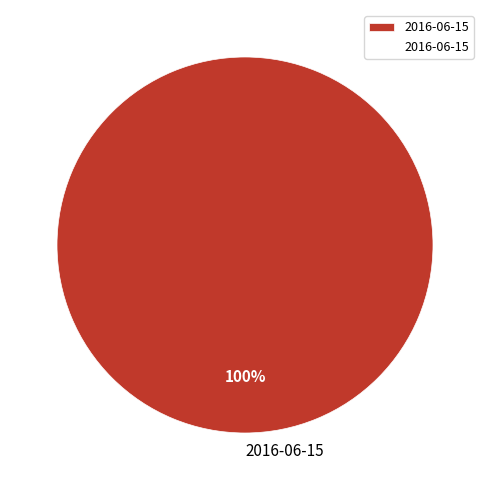

Rank the categories by value from lowest to highest.

2016-06-15